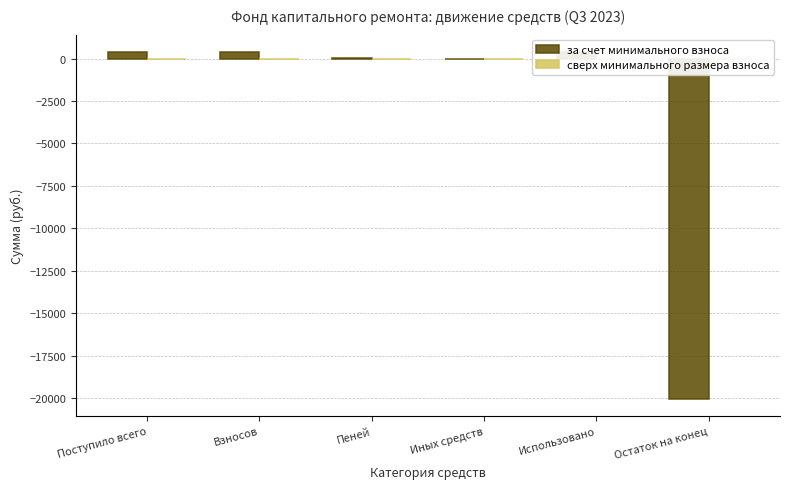

Is it true that the value at Остаток на конец is -26647.6?

False